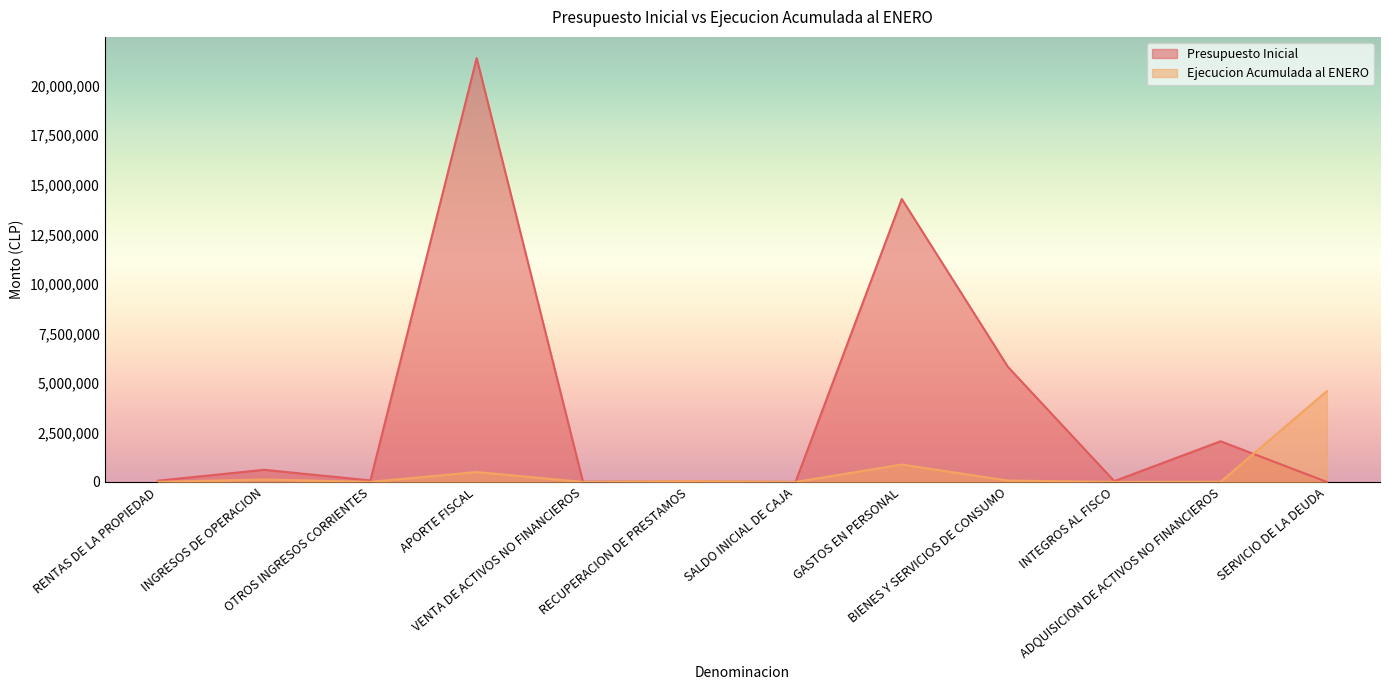

What is the difference between the maximum and second lowest values in the Presupuesto Inicial series?

21394091